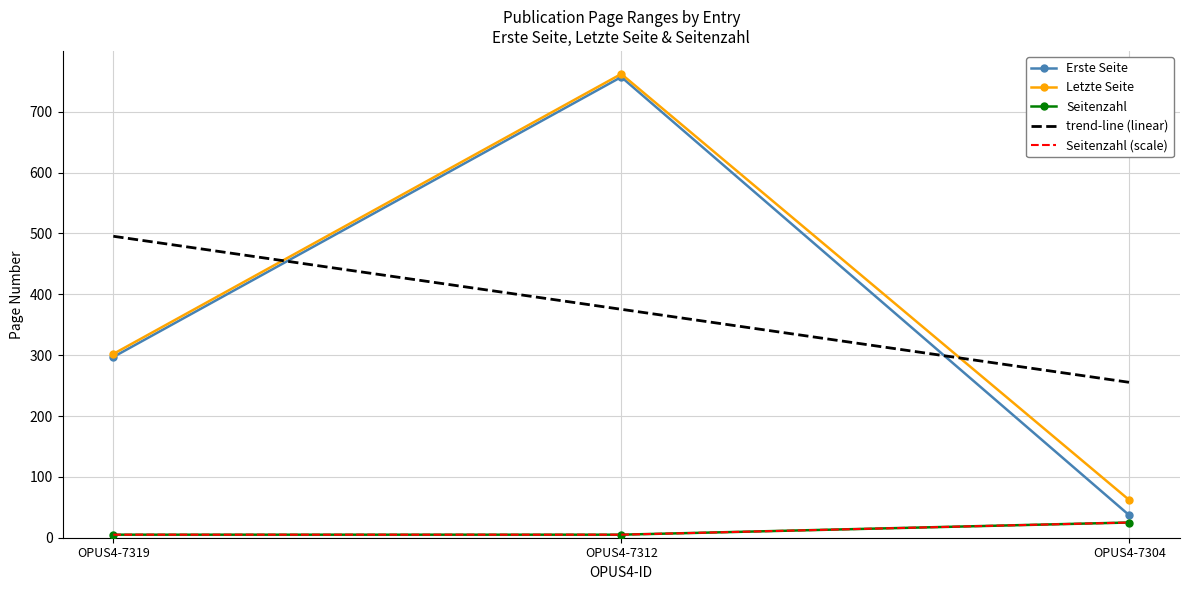

The value of Letzte Seite at OPUS4-7312 is 194.8. True or false?

False